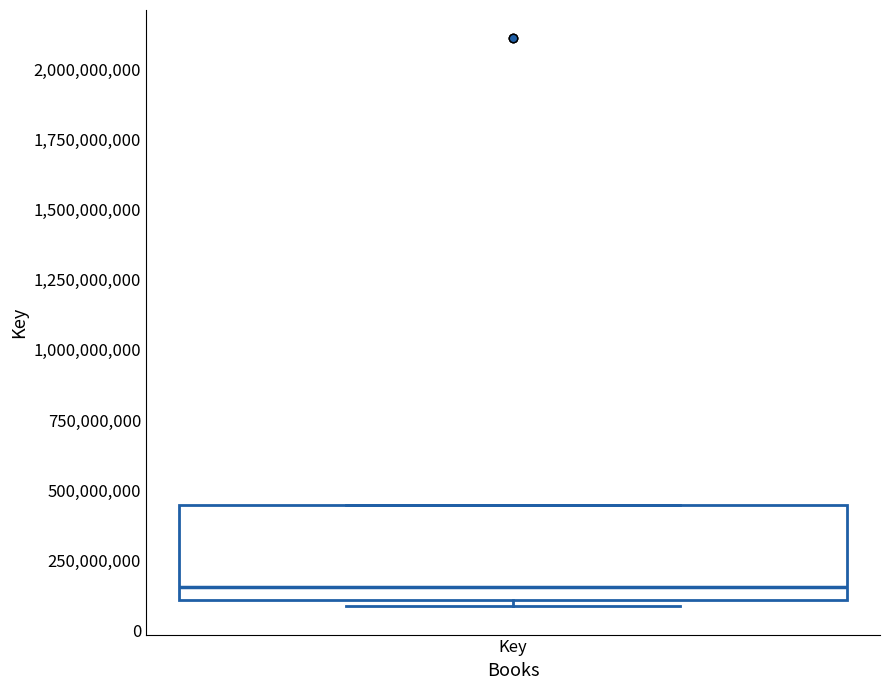

Transcribe this box plot: give where the median line is, the range the box spans, and where the two whiskers end, as read against the y-axis. The values are not printed on the chart, so give them approximately, as read against the axis.

median 150000000, box 100000000 to 450000000, whiskers 100000000 (just below the box's lower edge) to 450000000